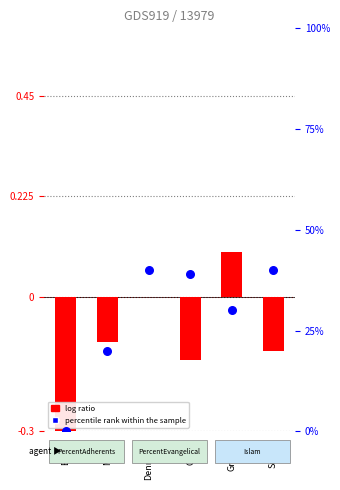

Which series has the largest total across all categories?

percentile rank within the sample